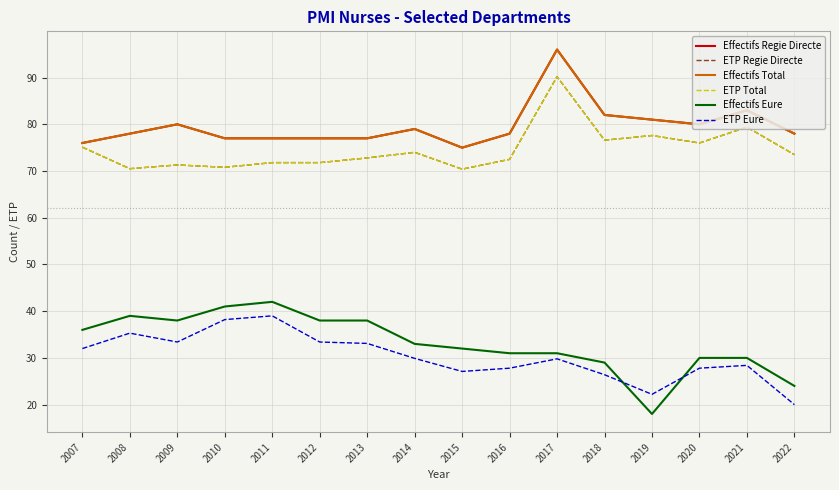

Does the chart have visible grid lines?

Yes